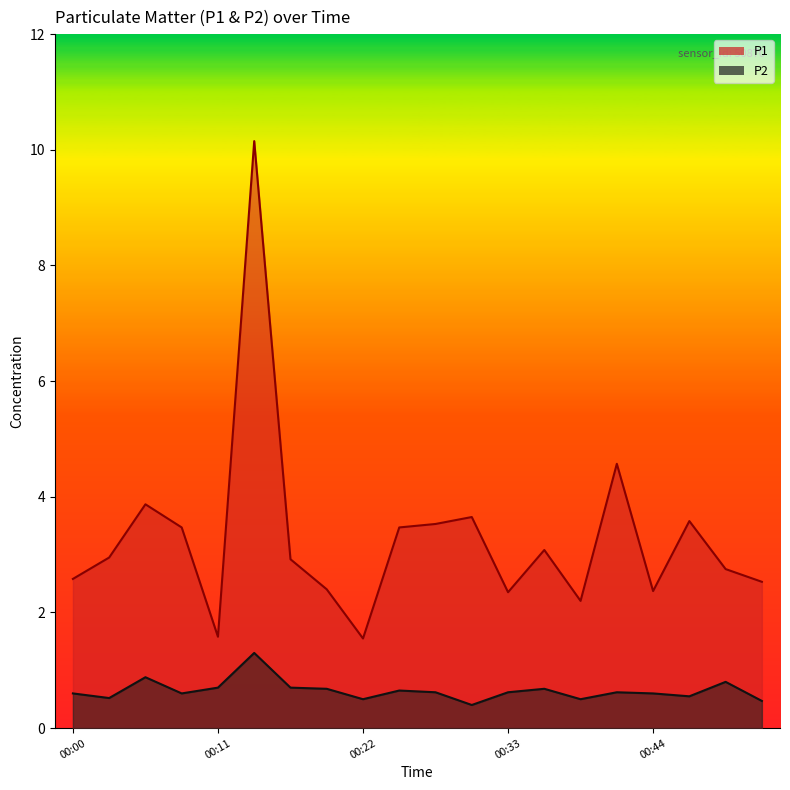

The P1 series shows 2.4 at 00:33. True or false?

True